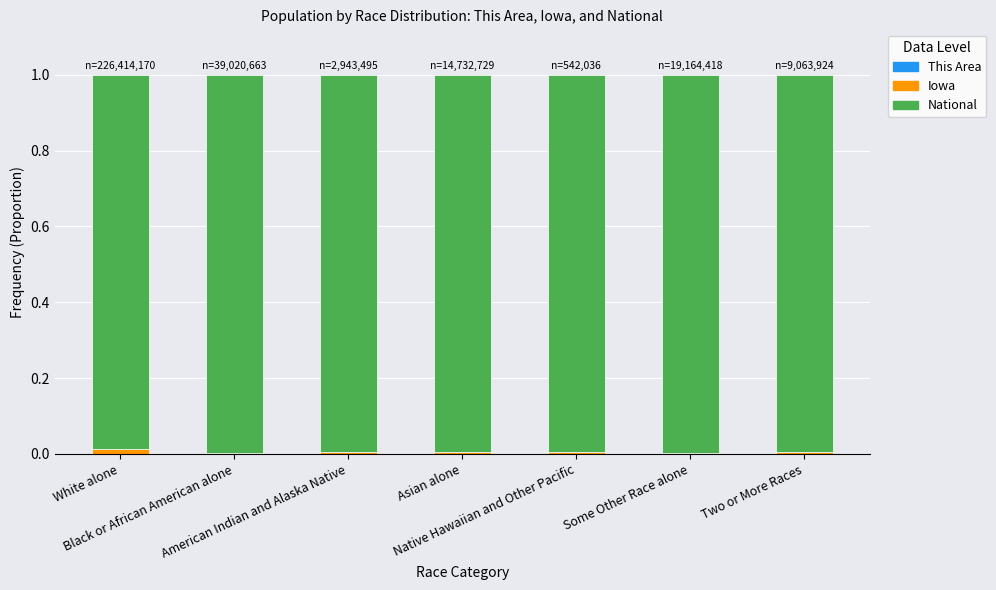

How many series are shown in this chart?

3